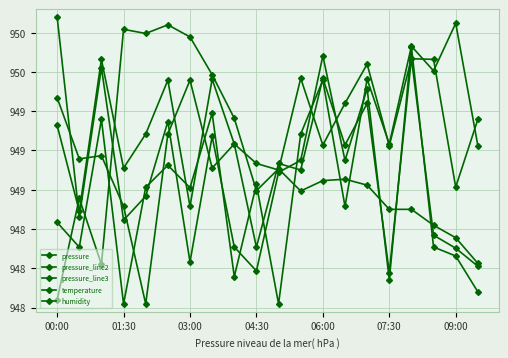

Does the chart have visible grid lines?

Yes